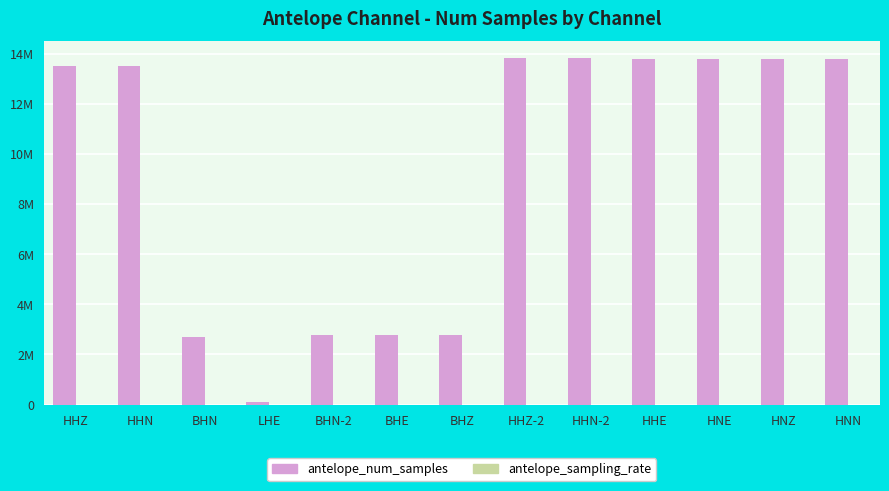

Rank the categories by antelope_sampling_rate value from highest to lowest.

HHZ, HHN, HHZ-2, HHN-2, HHE, HNE, HNZ, HNN, BHN, BHN-2, BHE, BHZ, LHE